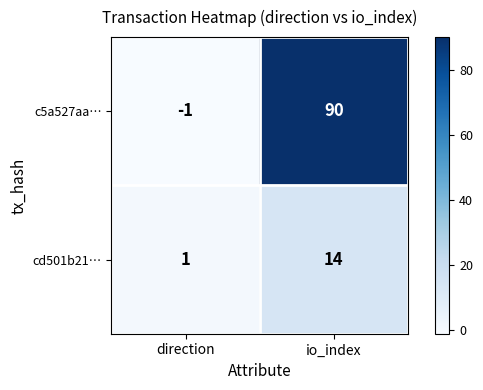

What is the difference between the cd501b21… values at direction and io_index?

13